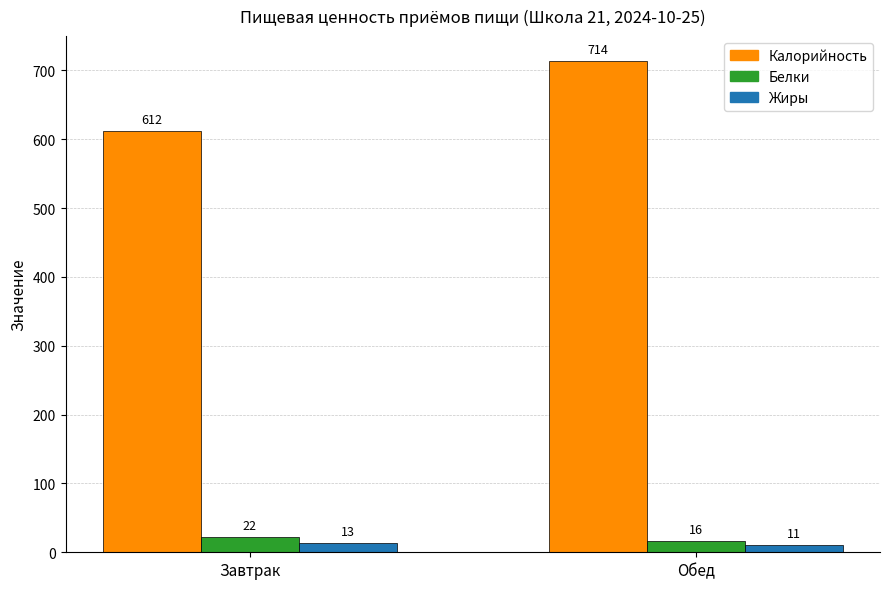

Is the value of Калорийность at Завтрак greater than the value of Жиры at Обед?

Yes